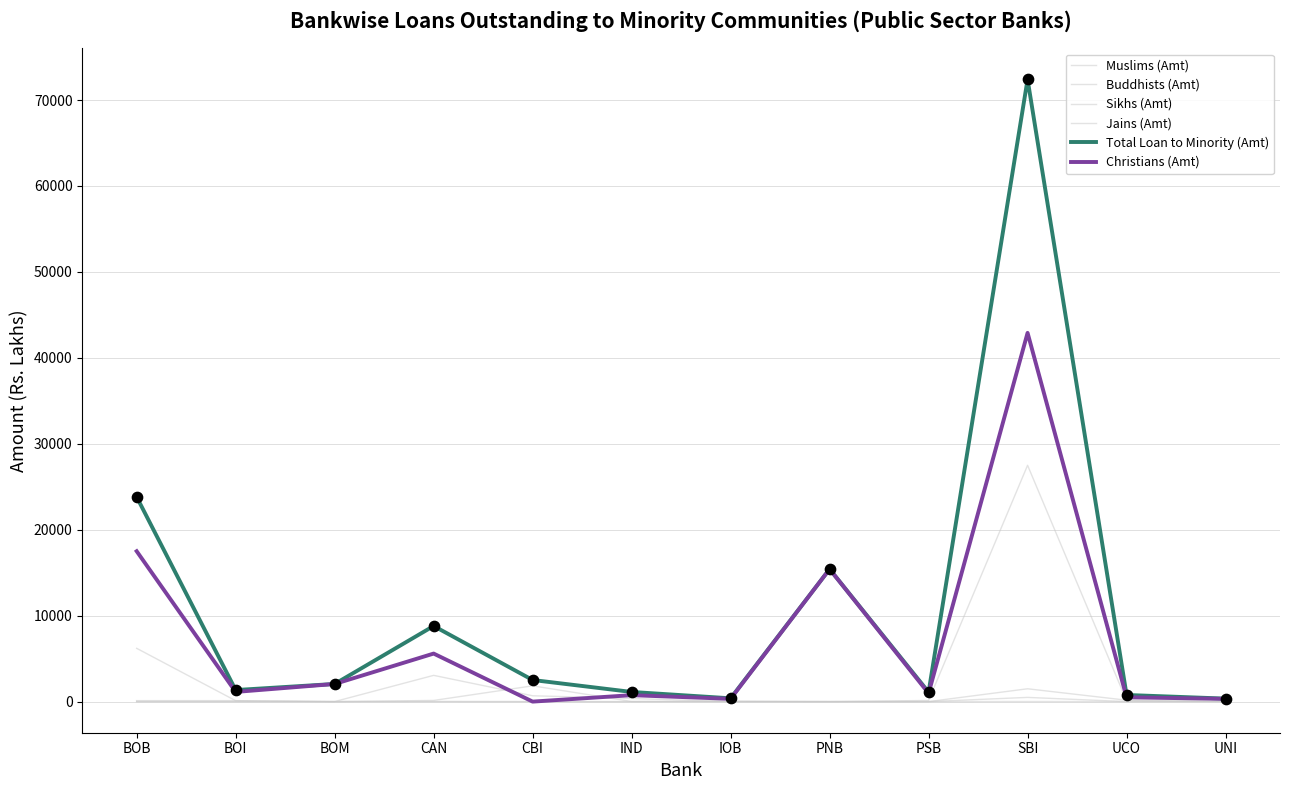

Does the chart have visible grid lines?

Yes